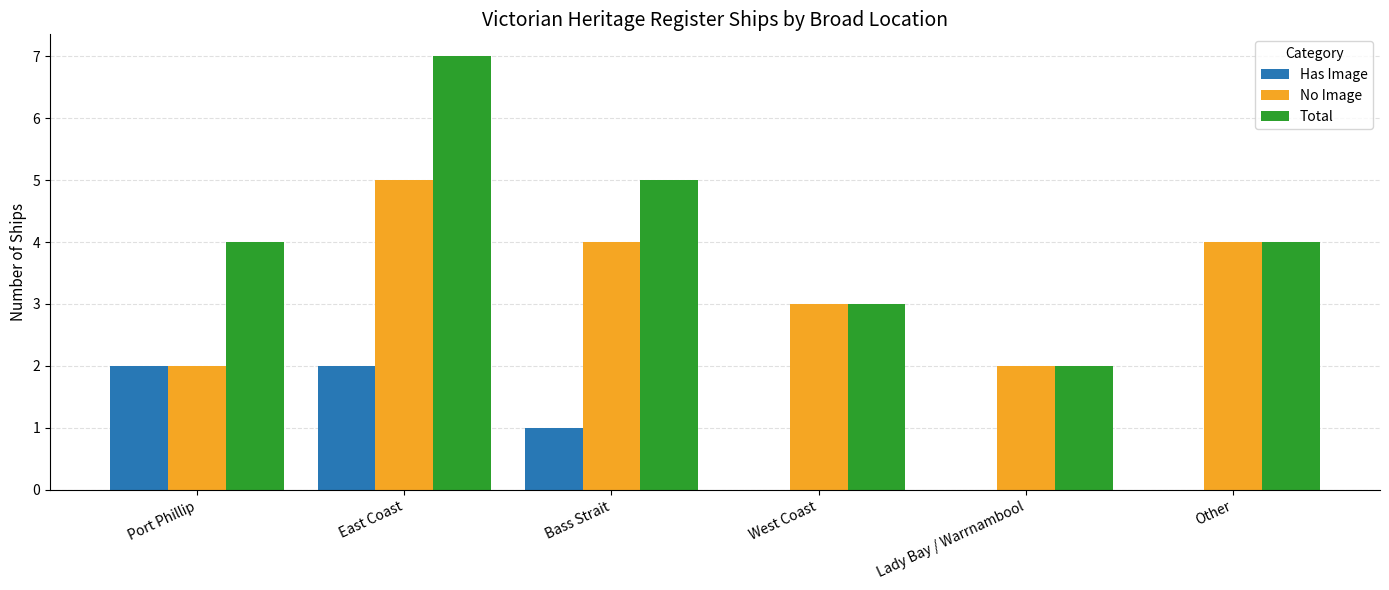

What is the maximum value shown in the chart?

7